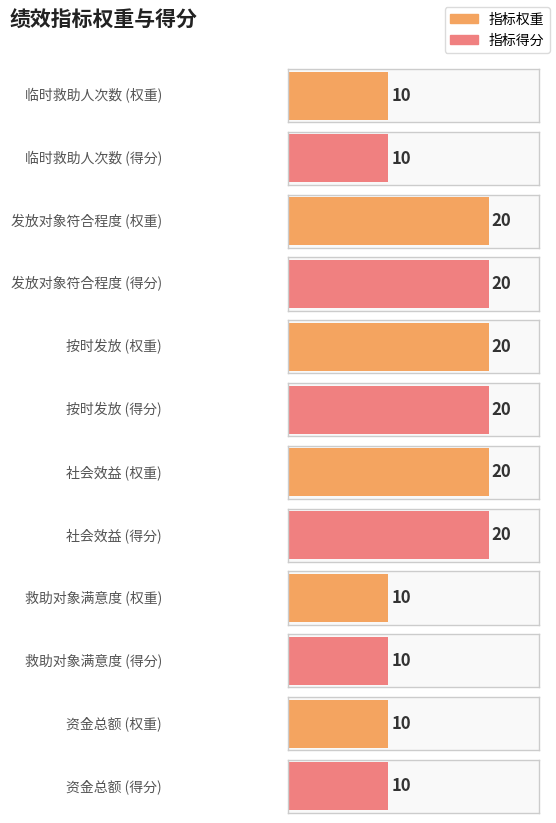

At which label does 指标得分 reach its peak?

发放对象符合程度